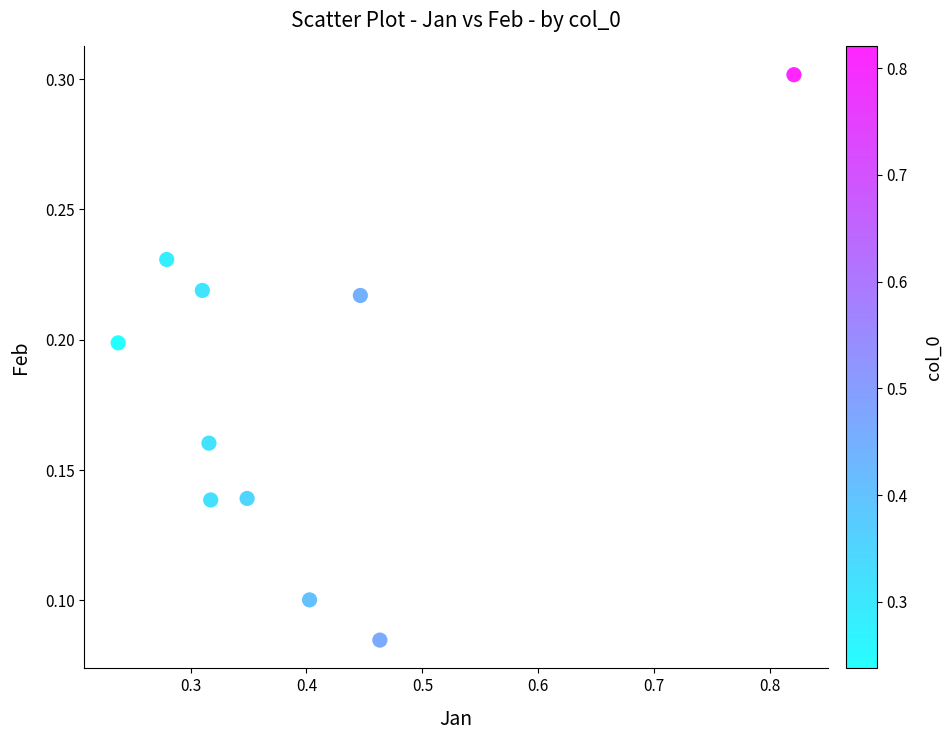

What is the average X value?

0.4